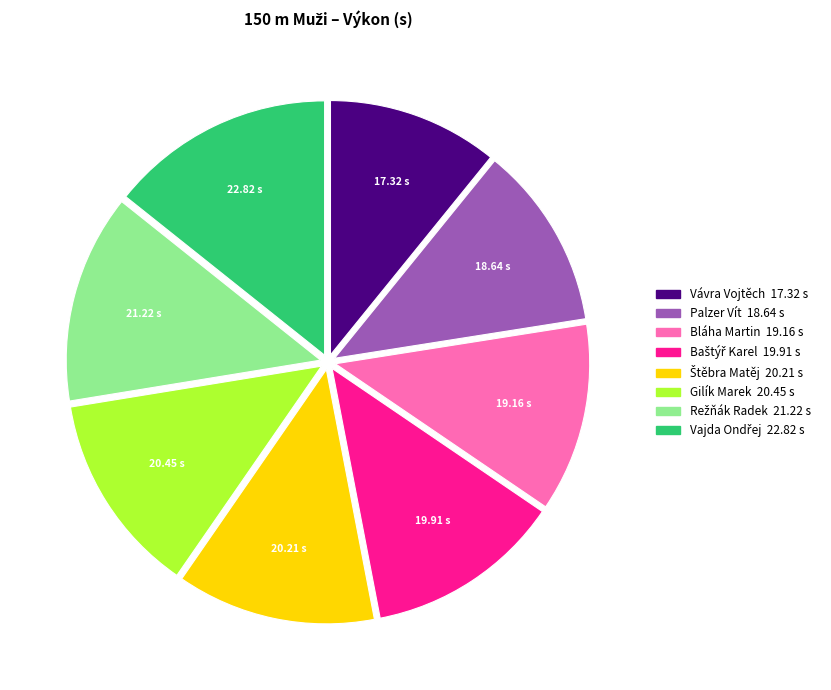

The Palzer Vít slice represents 22% of the pie. True or false?

False